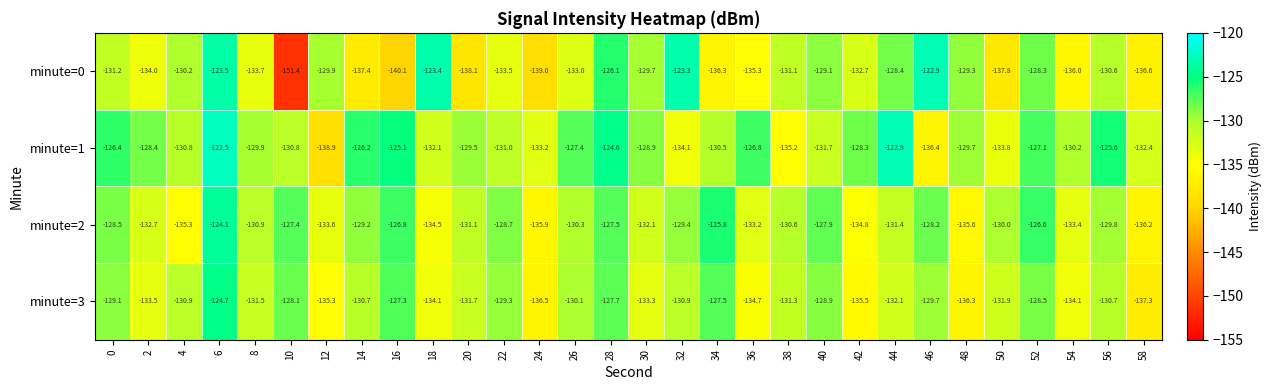

How many distinct data groups are displayed?

4